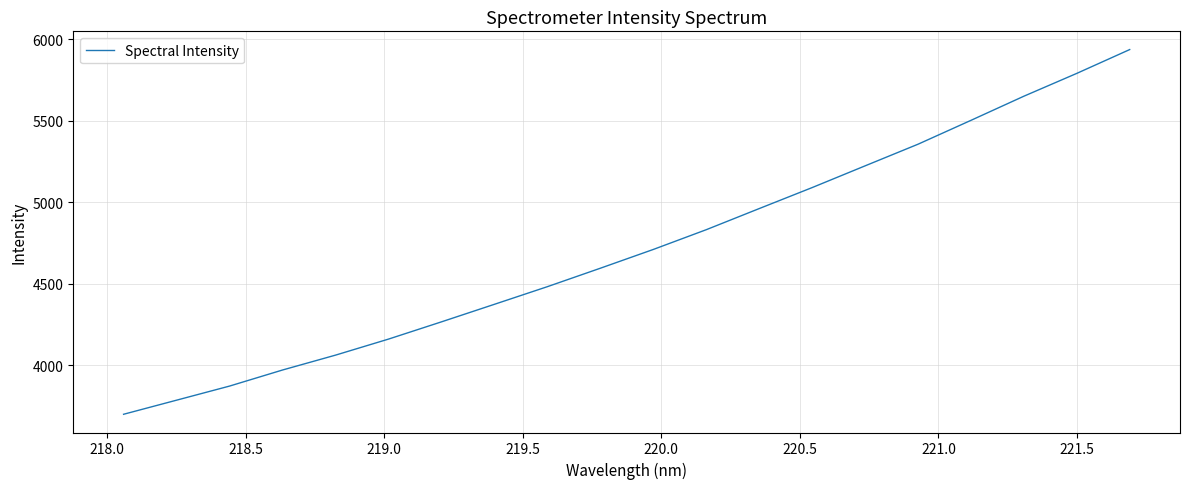

What is the smallest value displayed?

3697.8